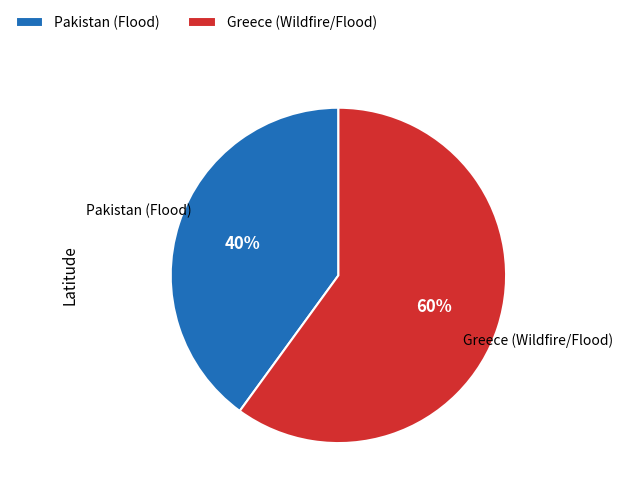

To the nearest percent, what percentage of the pie is Greece (Wildfire/Flood)?

60%